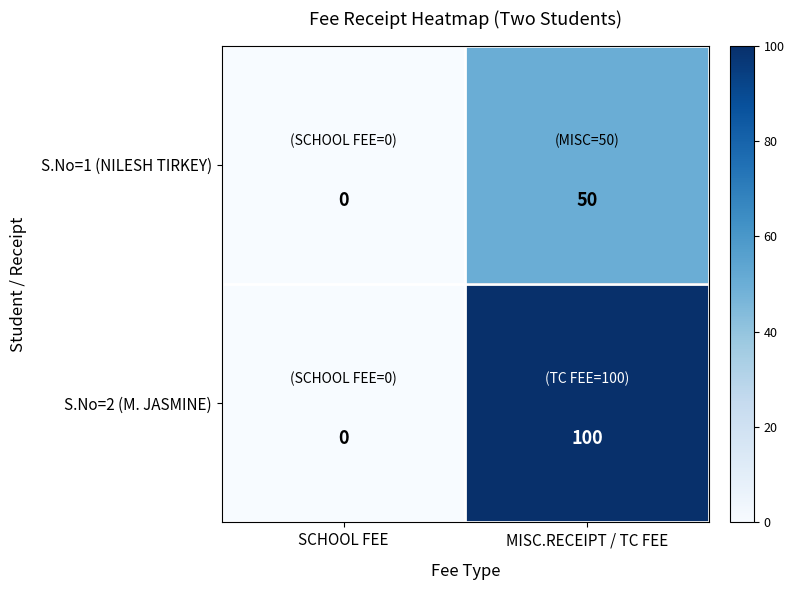

At which category is the sum across all series the highest?

MISC.RECEIPT / TC FEE